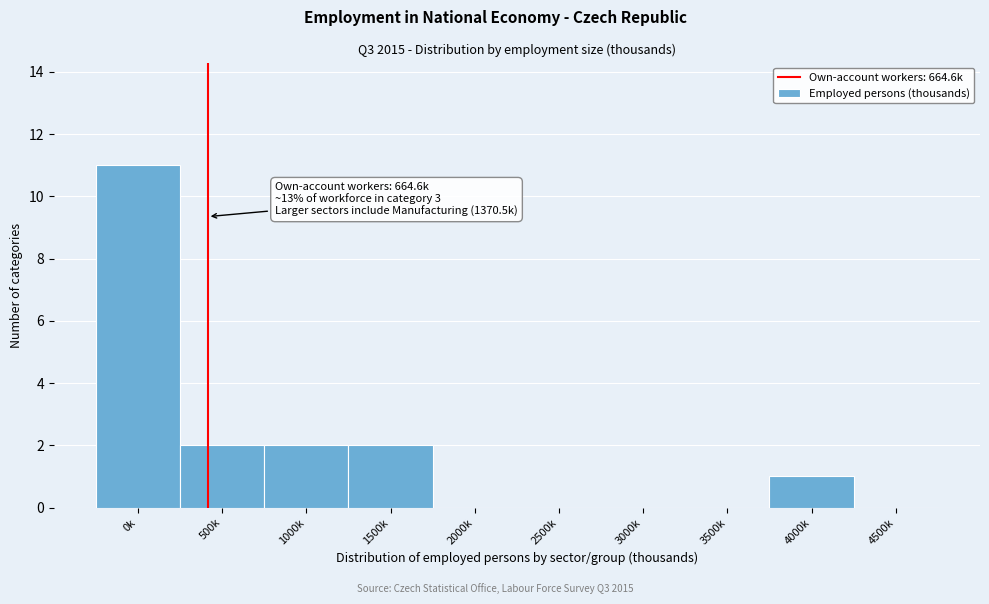

Reading left to right, extract all data points from this chart.

0k=11	500k=2	1000k=2	1500k=2	2000k=0	2500k=0	3000k=0	3500k=0	4000k=1	4500k=0